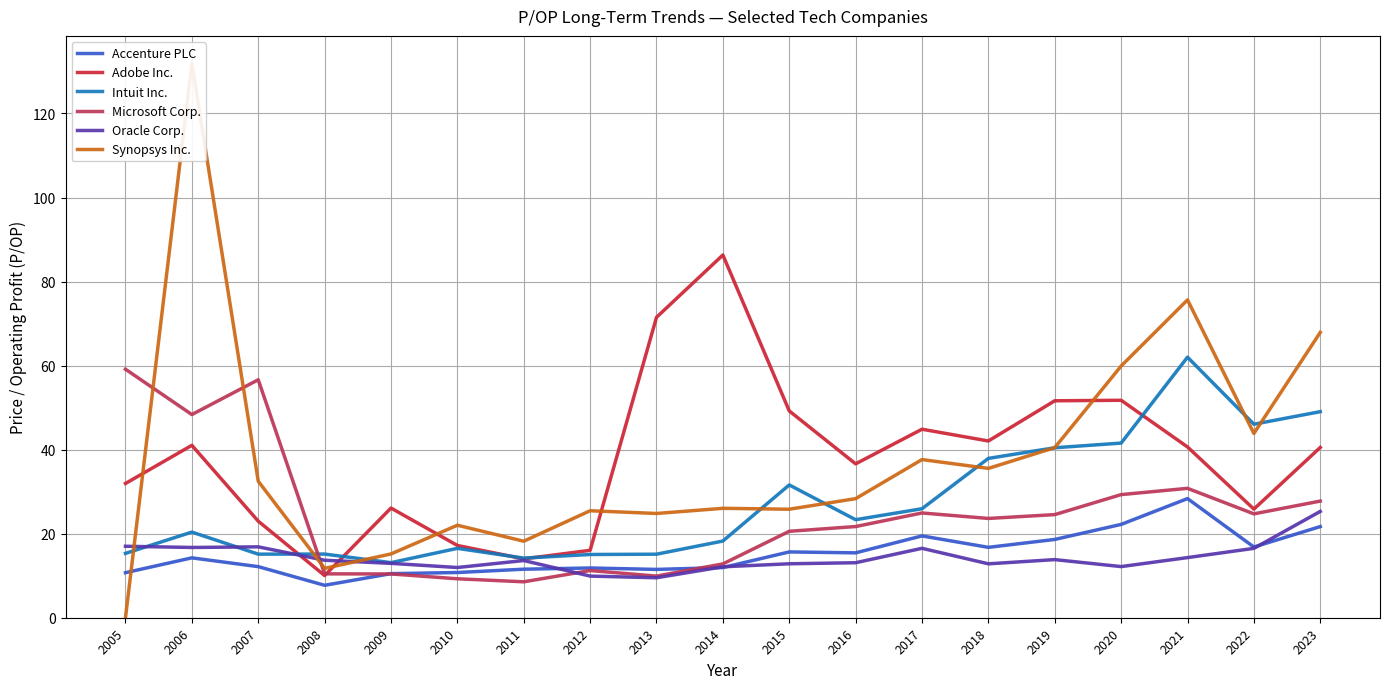

At which category is the sum across all series the highest?

2006